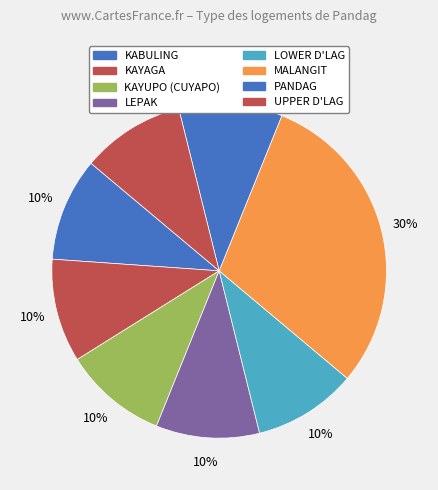

Is there a majority slice in this chart?

No